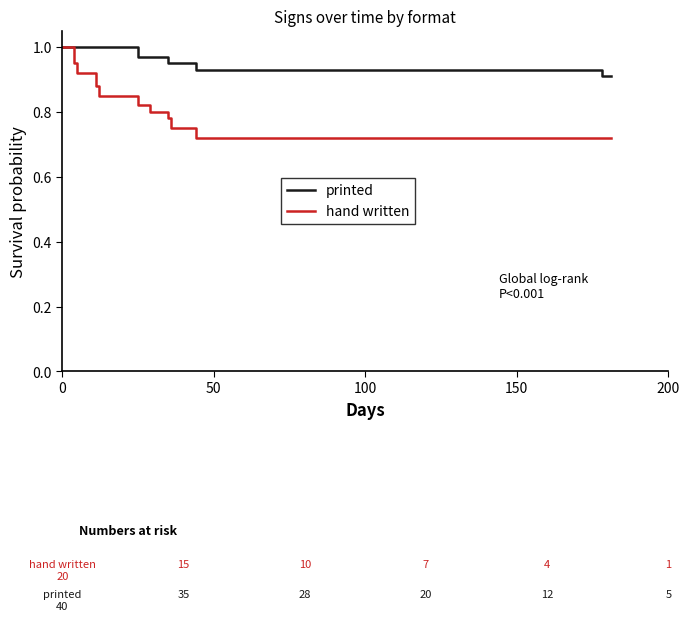

Reading left to right, what are all the values shown in this chart?

printed: 1.0	1.0	1.0	1.0	1.0	1.0	1.0	1.0	1.0	1.0	0.9	0.9	0.9	0.9	0.9	0.9	0.9	0.9	0.9	0.9
hand written: 1.0	1.0	0.9	0.9	0.9	0.9	0.8	0.8	0.8	0.8	0.8	0.8	0.7	0.7	0.7	0.7	0.7	0.7	0.7	0.7